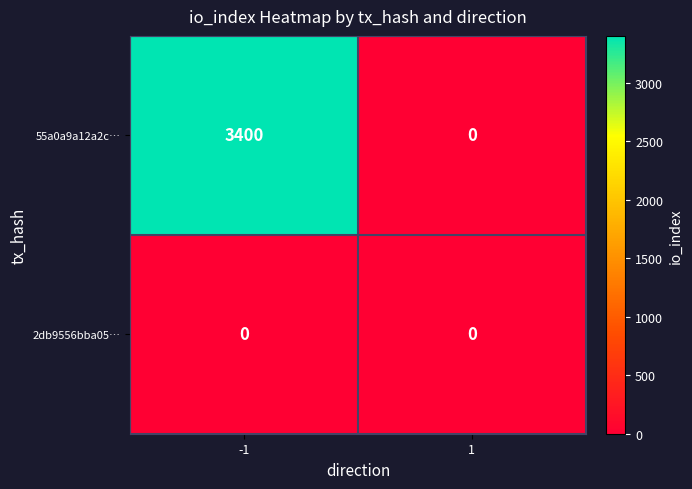

How many data points does each series have?

2